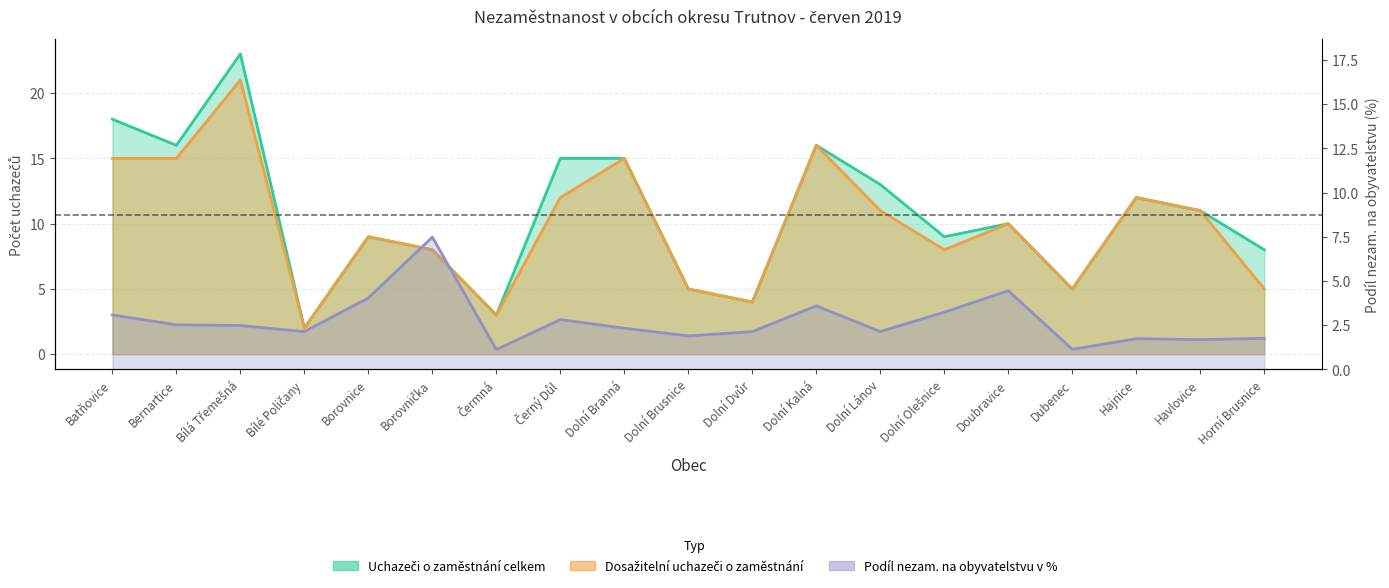

What is the difference between the highest and lowest values at Havlovice?

9.3